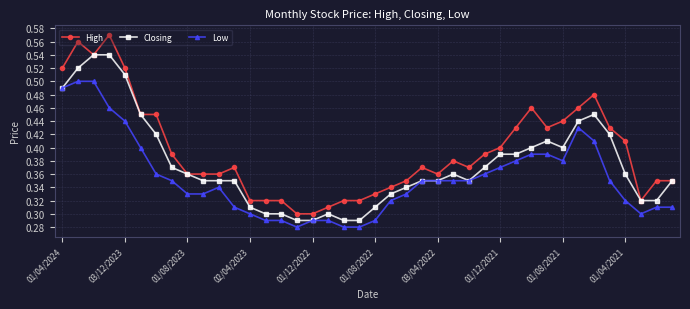

Which series has the largest range (max minus min)?

High